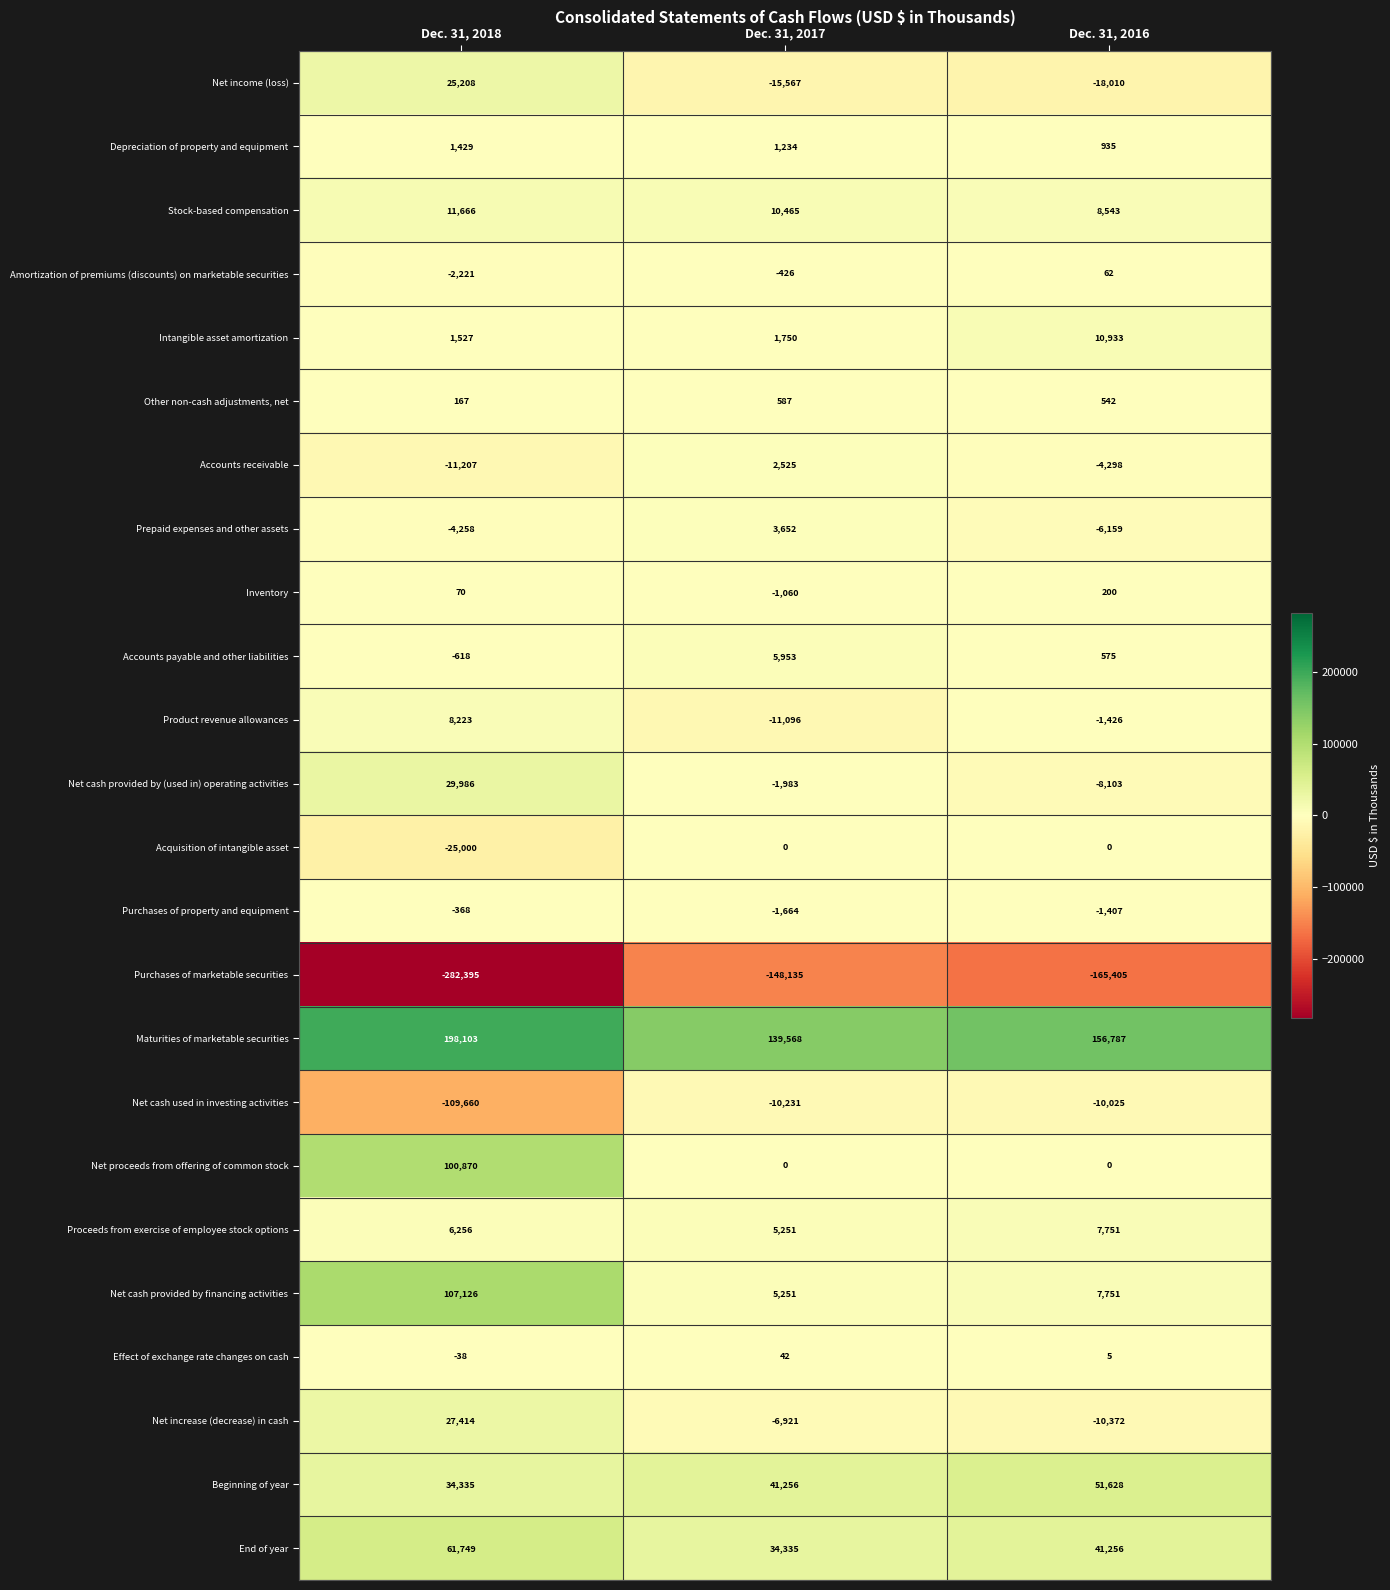

What is the total value across all series at Dec. 31, 2017?

54786